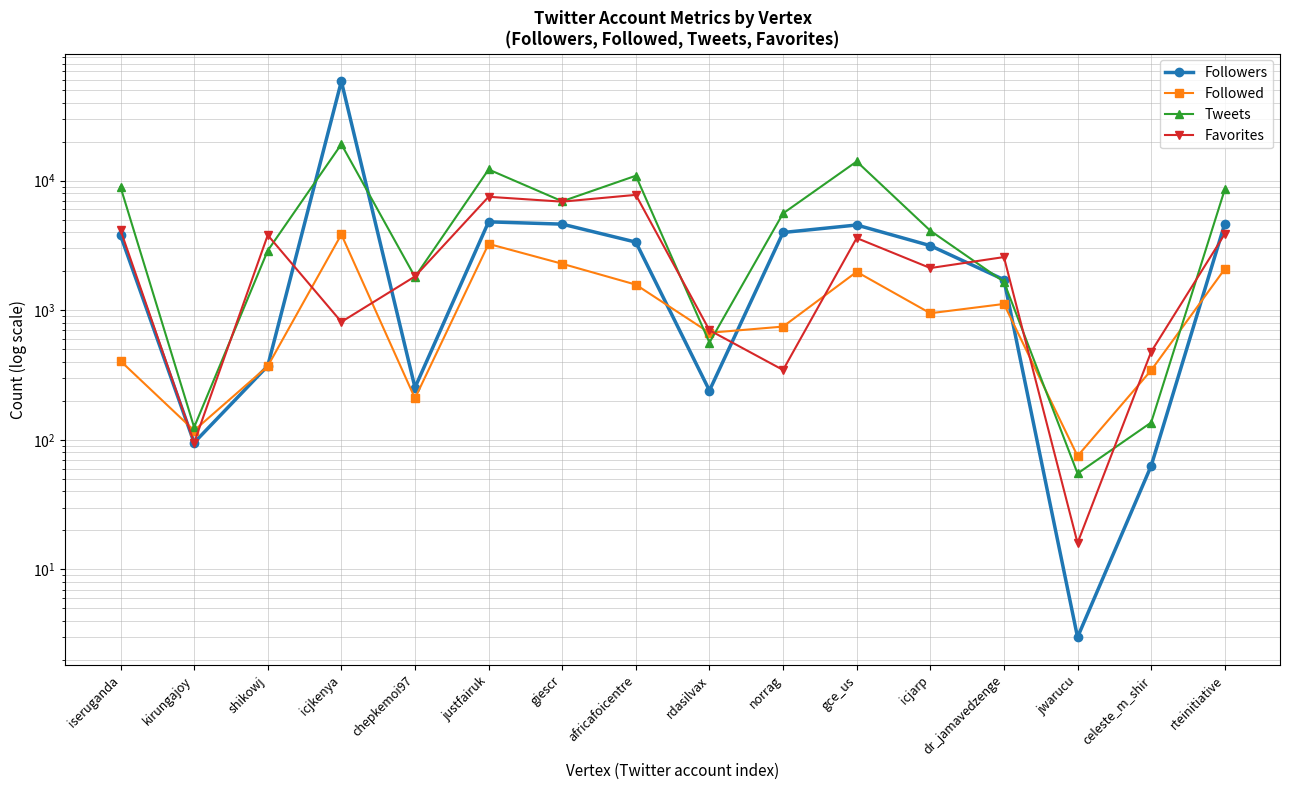

At which category is the sum across all series the highest?

icjkenya